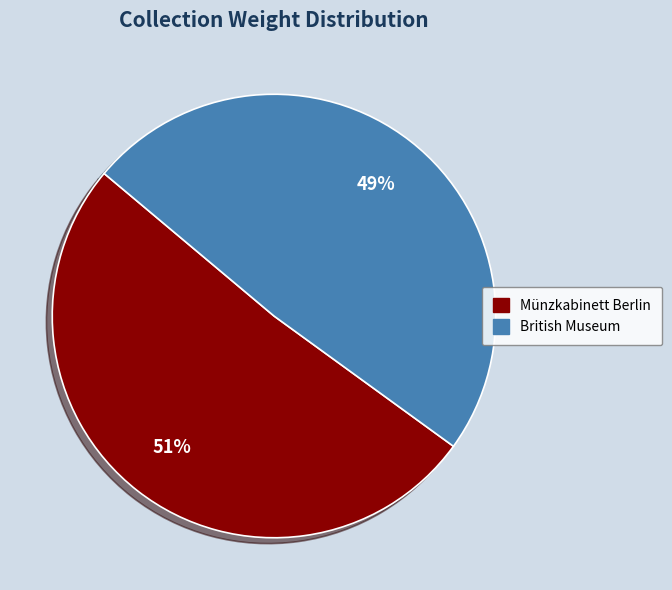

What is the majority slice?

Münzkabinett Berlin